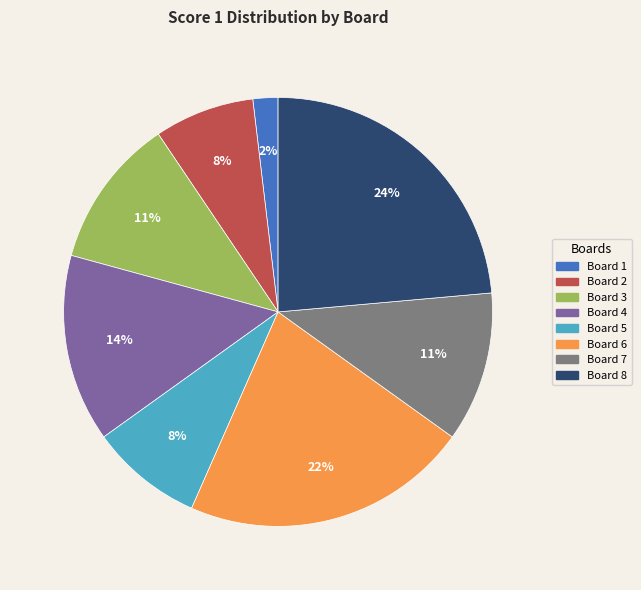

Count the number of slices in the pie.

8